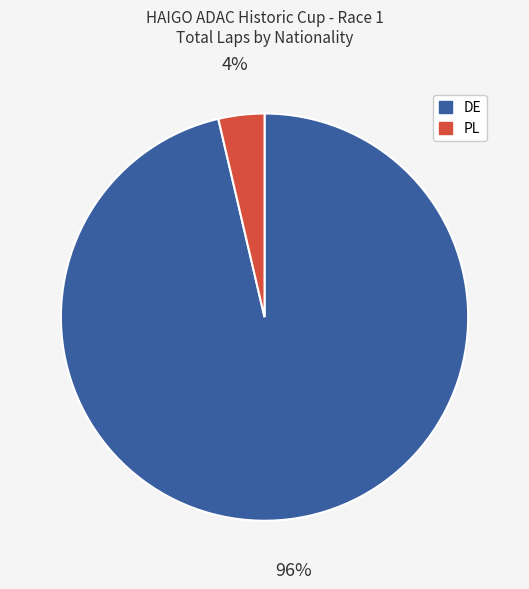

Is there a majority slice in this chart?

Yes